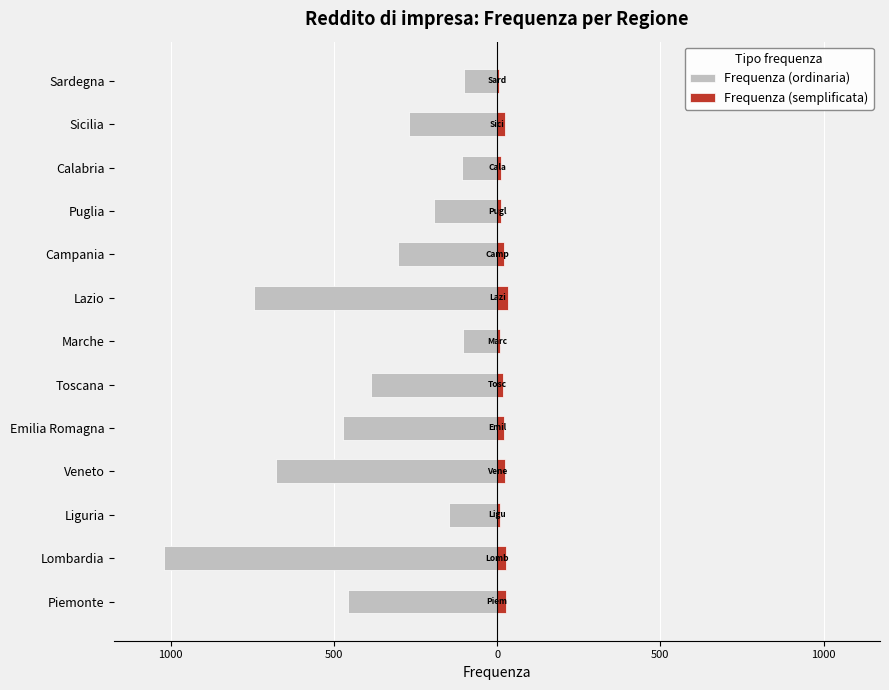

Which has a higher value, Lazio or Sardegna?

Sardegna